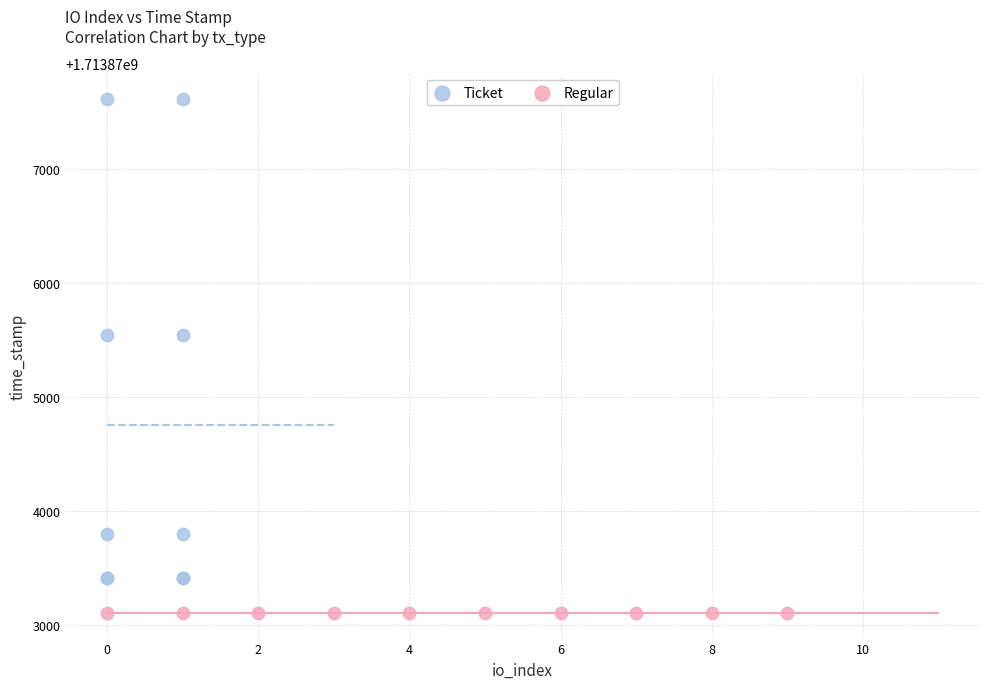

Which series reaches the maximum Y coordinate?

Ticket